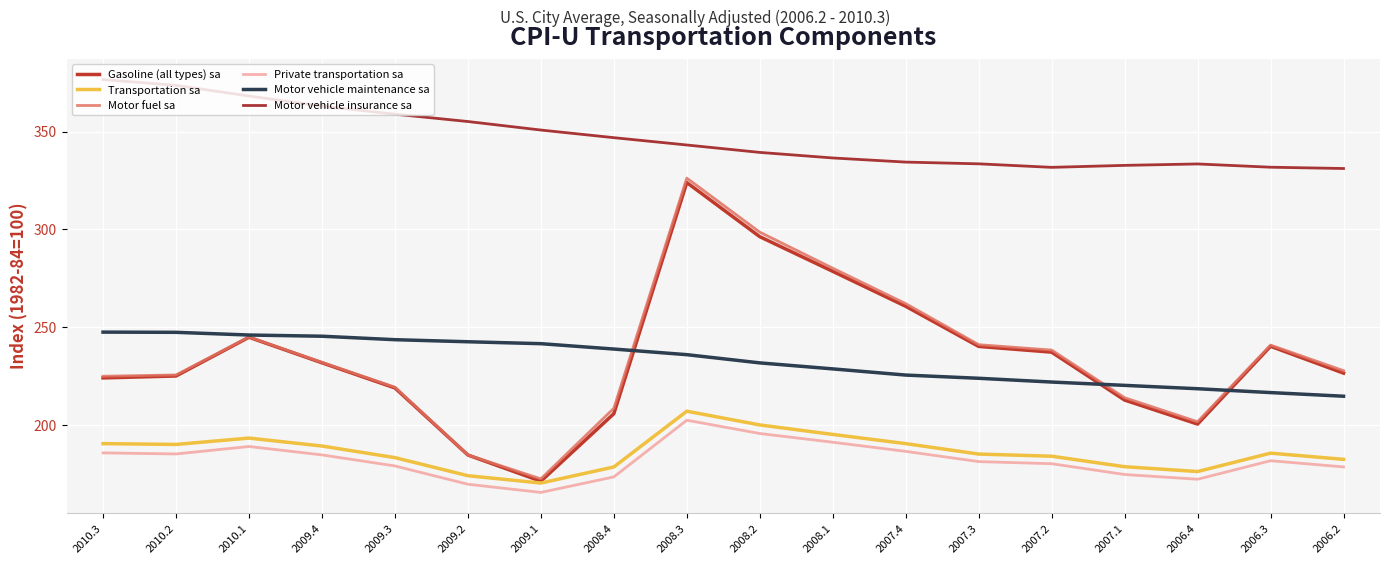

What is the lowest value of the Motor fuel sa series?

172.5